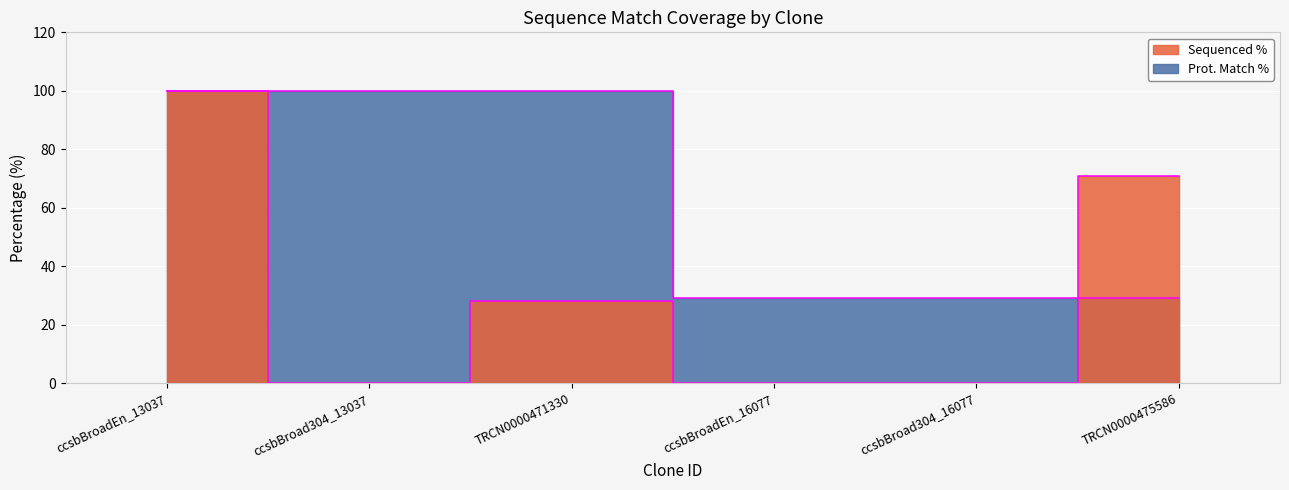

How many data points does each series have?

6